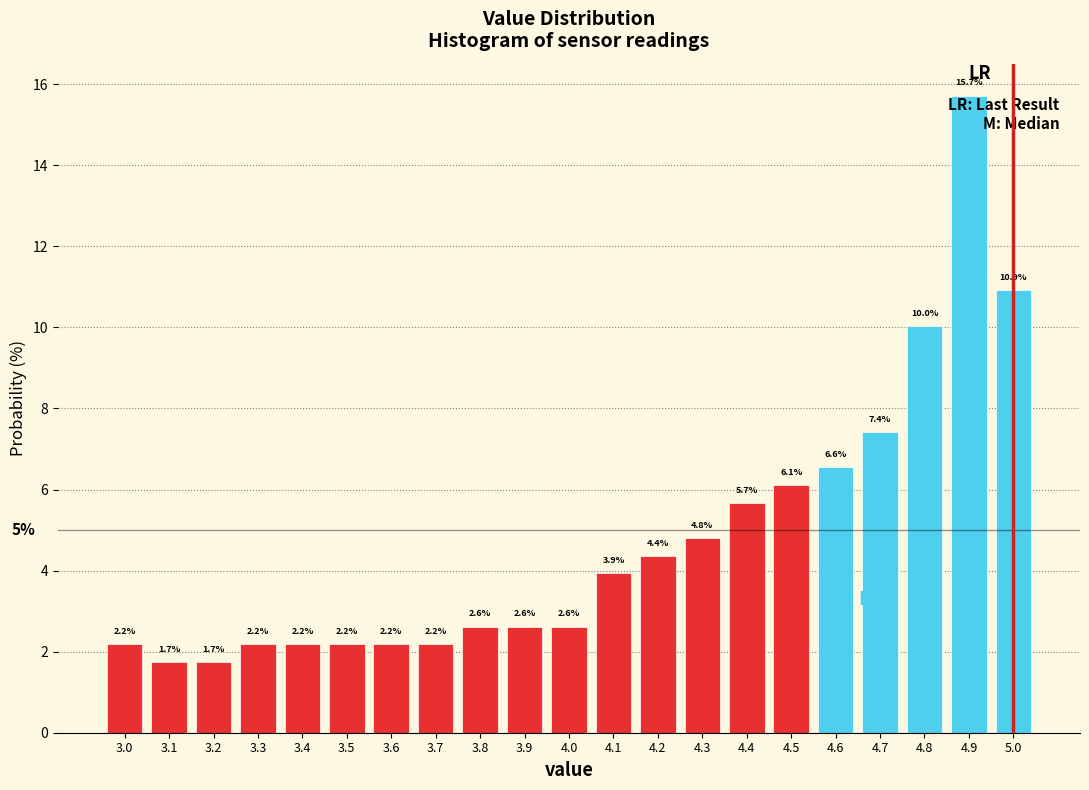

Reading left to right, list every bar in this chart as the range it spans on the x-axis followed by its height.

2.95 to 3.05: 2.2
3.05 to 3.15: 1.7
3.15 to 3.25: 1.7
3.25 to 3.35: 2.2
3.35 to 3.45: 2.2
3.45 to 3.55: 2.2
3.55 to 3.65: 2.2
3.65 to 3.75: 2.2
3.75 to 3.85: 2.6
3.85 to 3.95: 2.6
3.95 to 4.05: 2.6
4.05 to 4.15: 3.9
4.15 to 4.25: 4.4
4.25 to 4.35: 4.8
4.35 to 4.45: 5.7
4.45 to 4.55: 6.1
4.55 to 4.65: 6.6
4.65 to 4.75: 7.4
4.75 to 4.85: 10.0
4.85 to 4.95: 15.7
4.95 to 5.05: 10.9